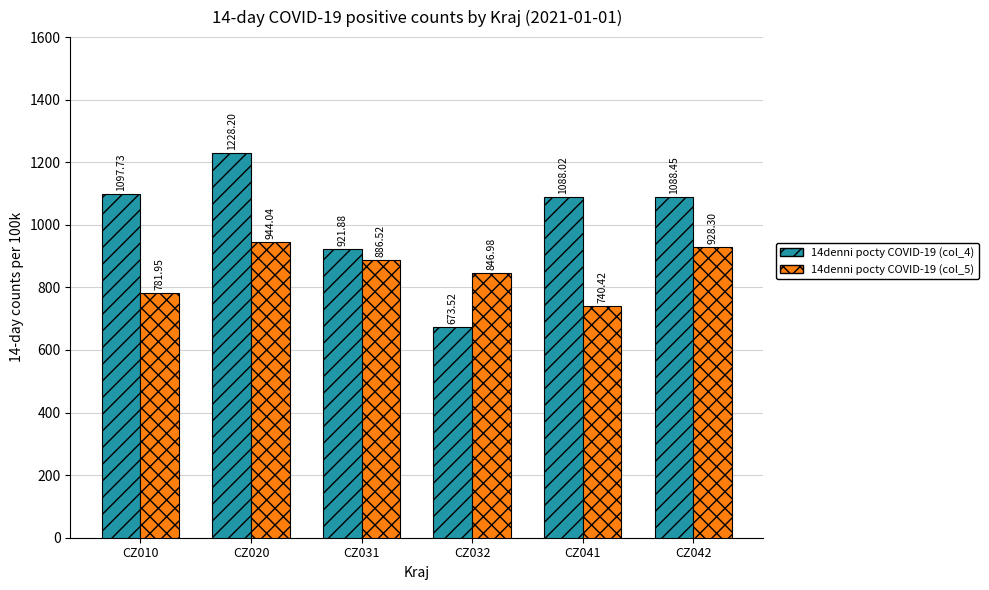

What is the difference between the 14denni pocty COVID-19 (col_4) values at CZ042 and CZ041?

0.4